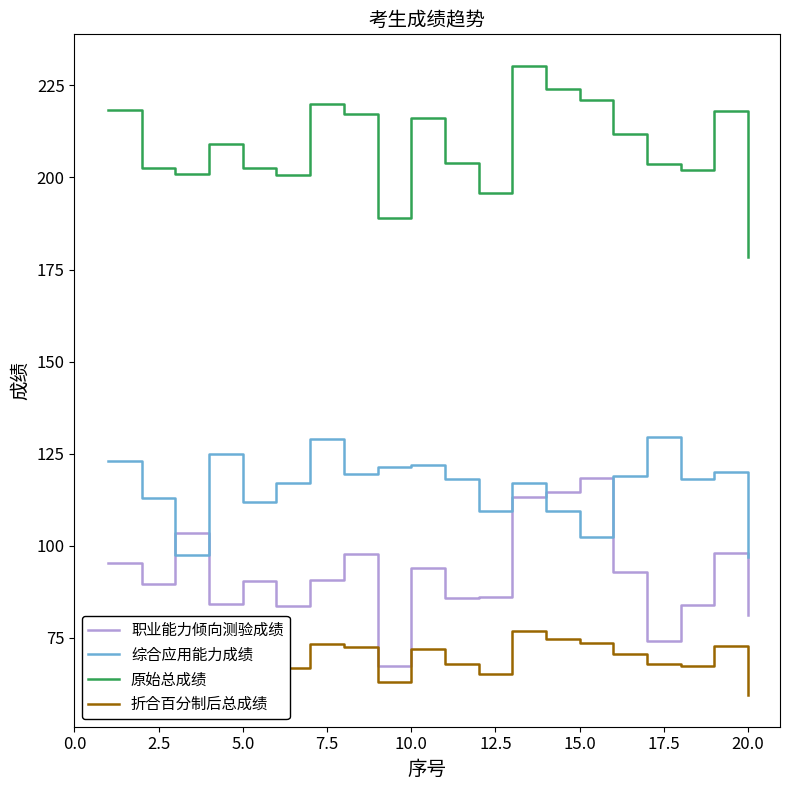

True or false: 综合应用能力成绩 and 折合百分制后总成绩 intersect in this chart.

False